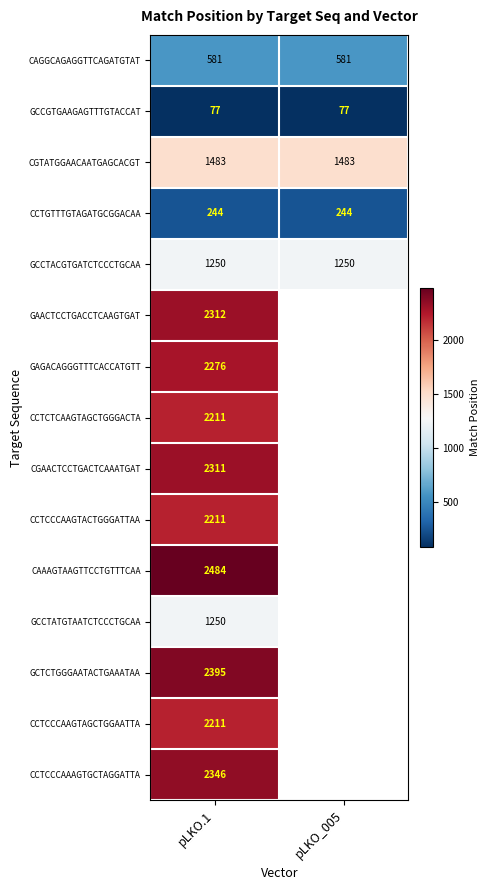

At which category does the chart reach its peak across all series?

pLKO.1